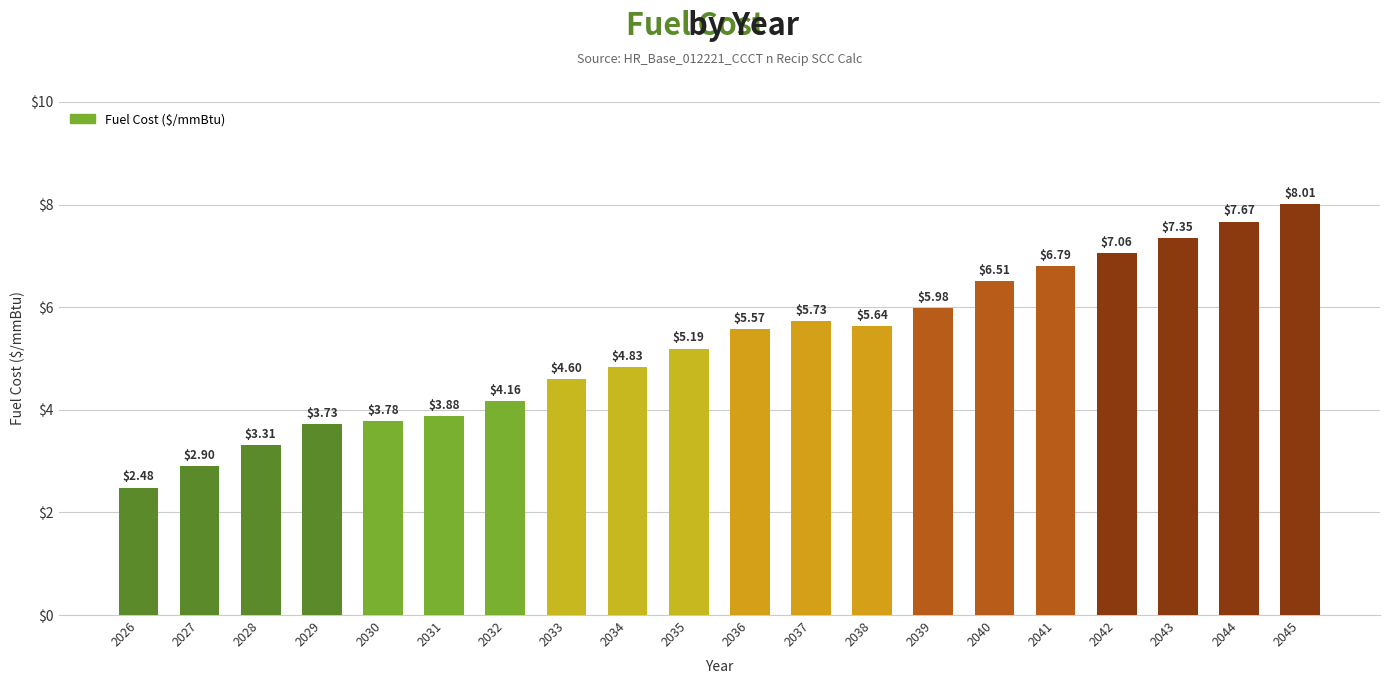

At which label does the data first exceed 5?

2035